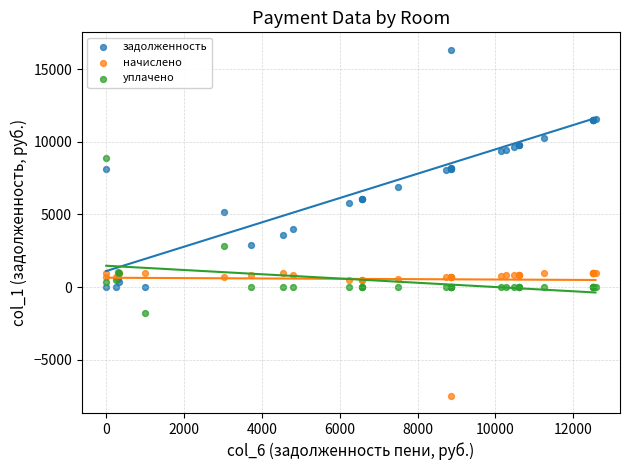

What are all the series names shown in the legend?

задолженность, начислено, уплачено